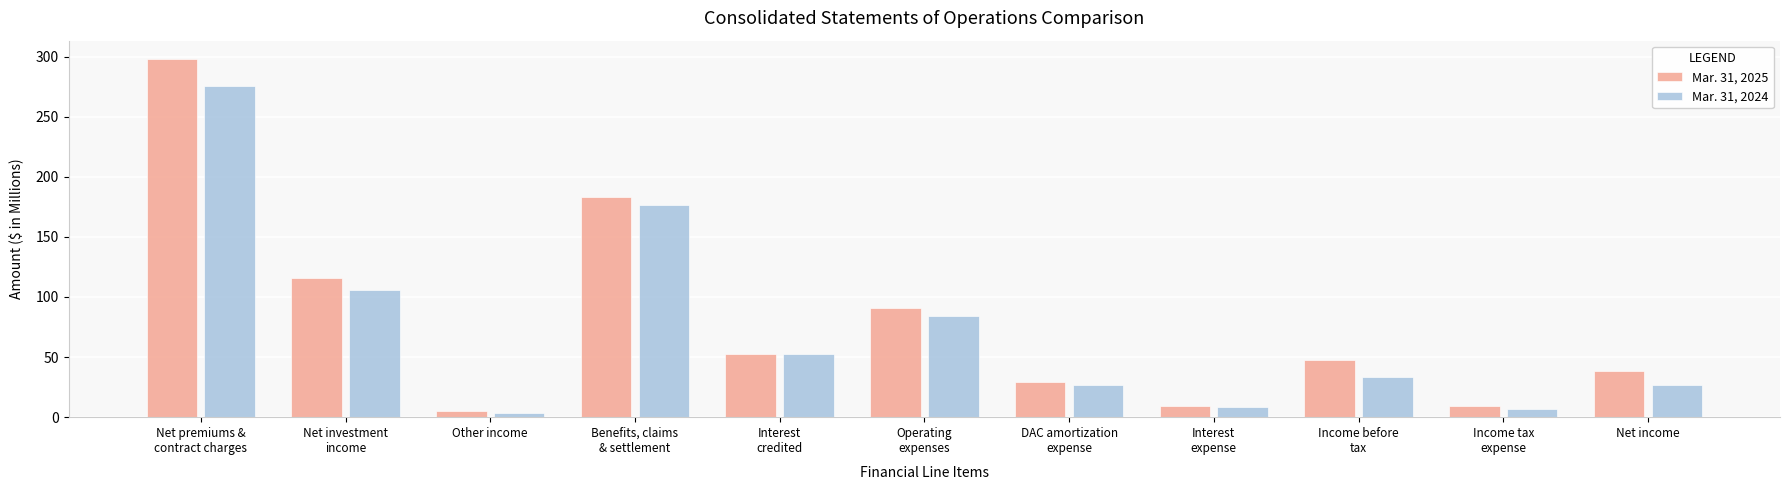

The Mar. 31, 2024 series shows 84.5 at Operating
expenses. True or false?

True